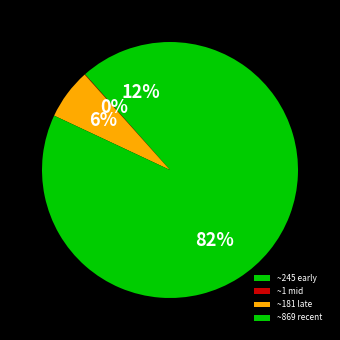

Is there any slice that represents more than half of the pie?

Yes